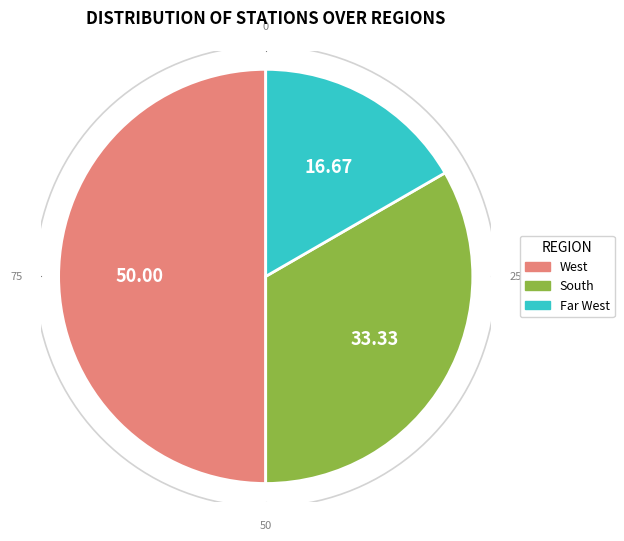

To the nearest percent, what percentage of the pie is South?

33%